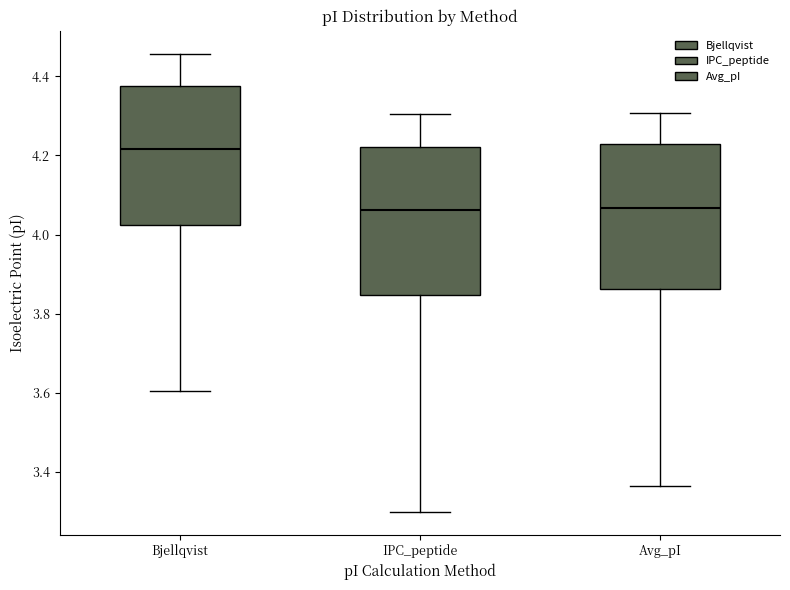

Reading left to right, transcribe this box plot: for each box, give where its median line is, the range the box spans, and where its two whiskers end, as read against the y-axis. The values are not printed on the chart, so give them approximately, as read against the axis.

Bjellqvist: median 4.22, box 4.02 to 4.38, whiskers 3.60 to 4.46
IPC_peptide: median 4.06, box 3.84 to 4.22, whiskers 3.30 to 4.30
Avg_pI: median 4.06, box 3.86 to 4.22, whiskers 3.36 to 4.30